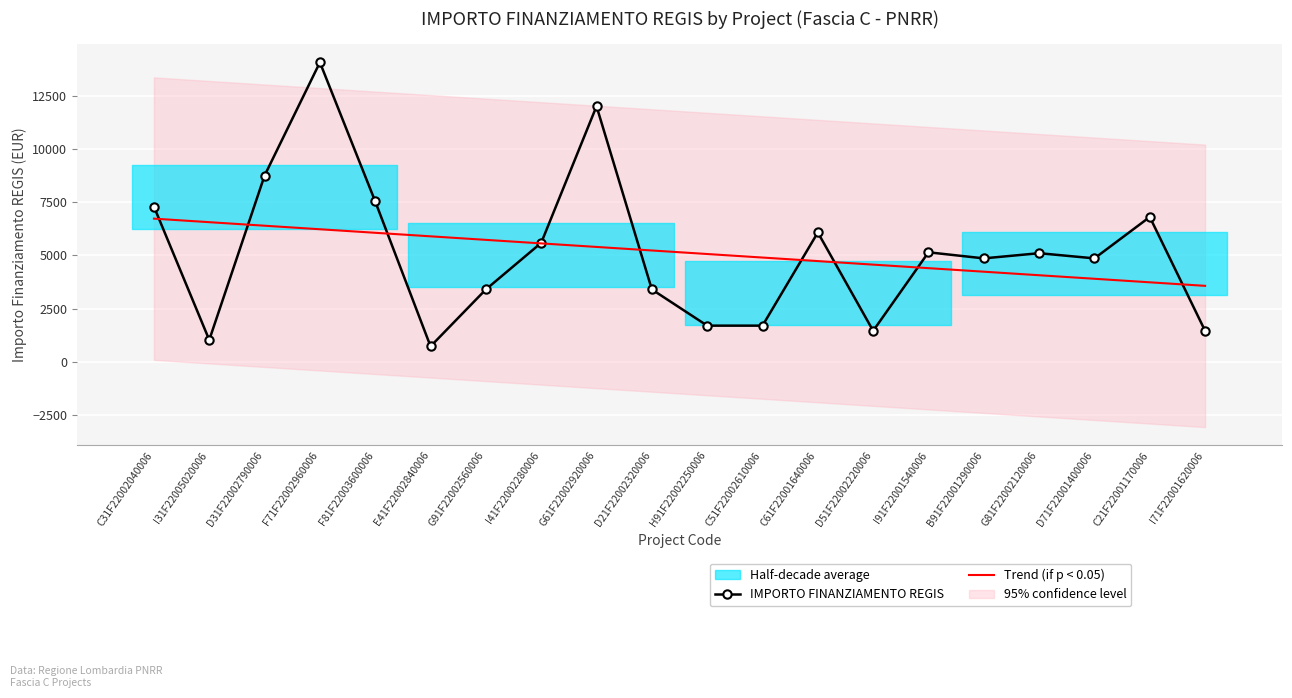

Which series has the widest spread of values?

IMPORTO FINANZIAMENTO REGIS